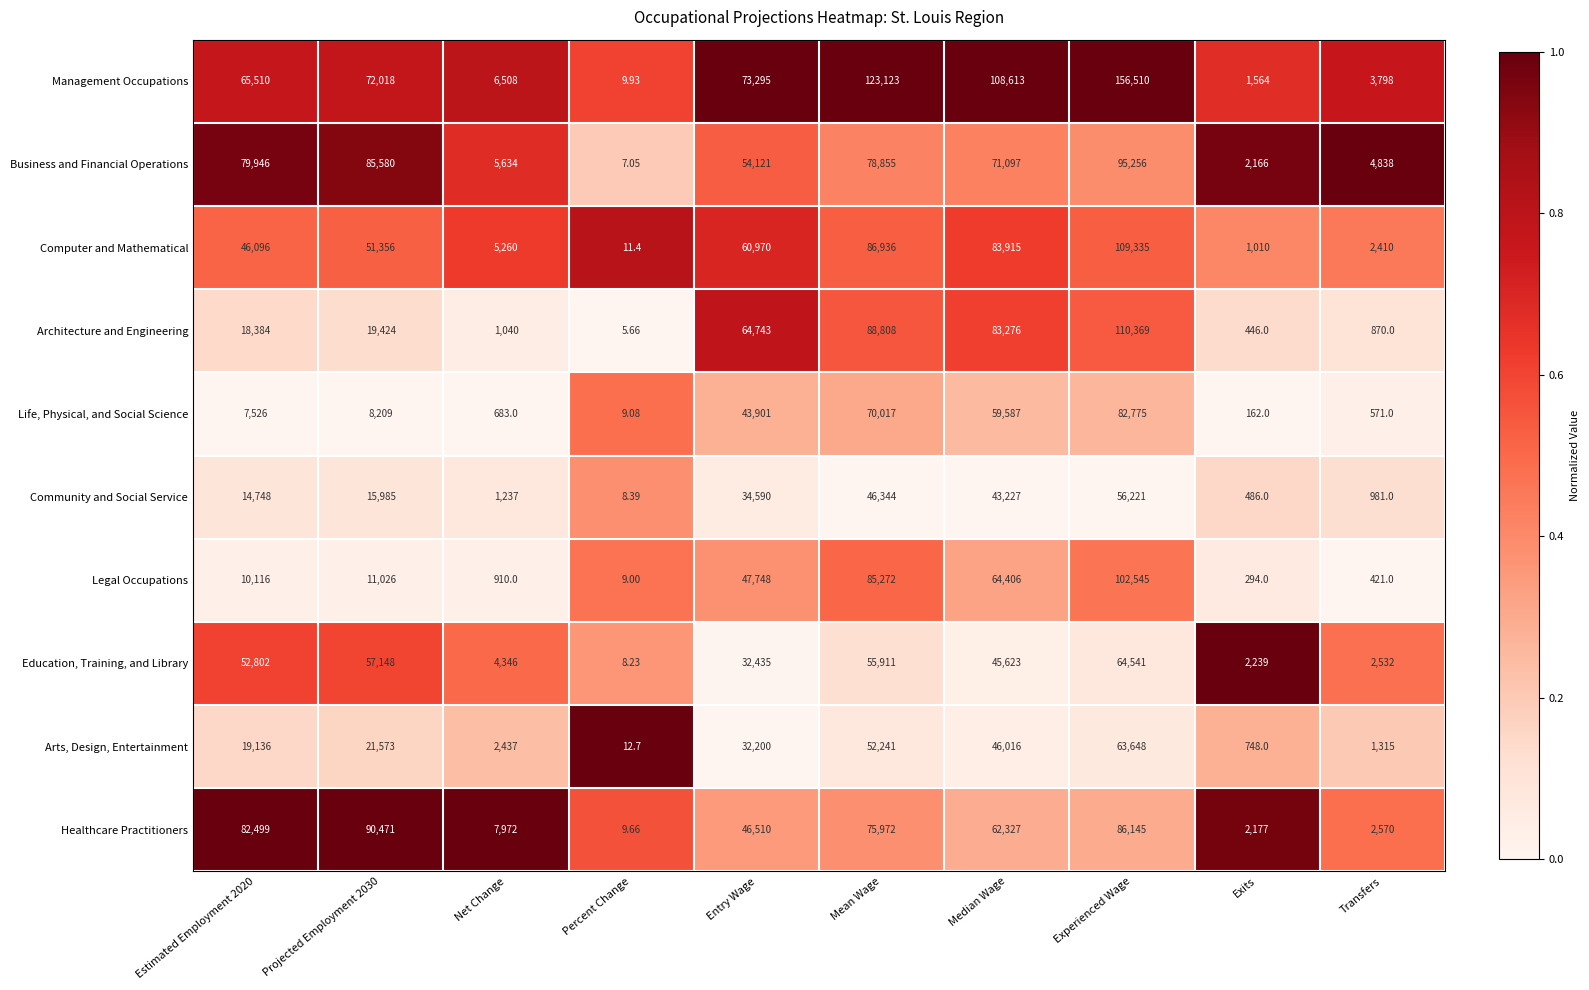

Which category has the highest value in the Arts, Design, Entertainment series?

Experienced Wage